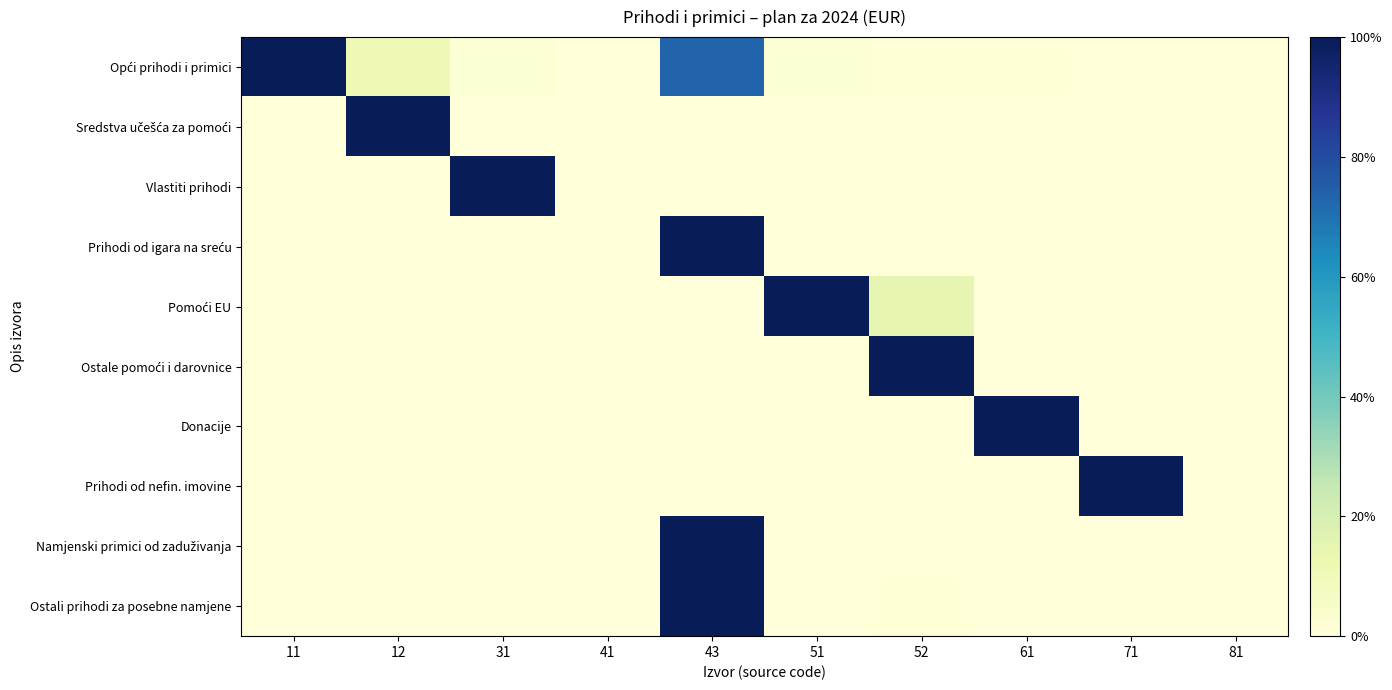

At which category does the chart reach its minimum across all series?

41